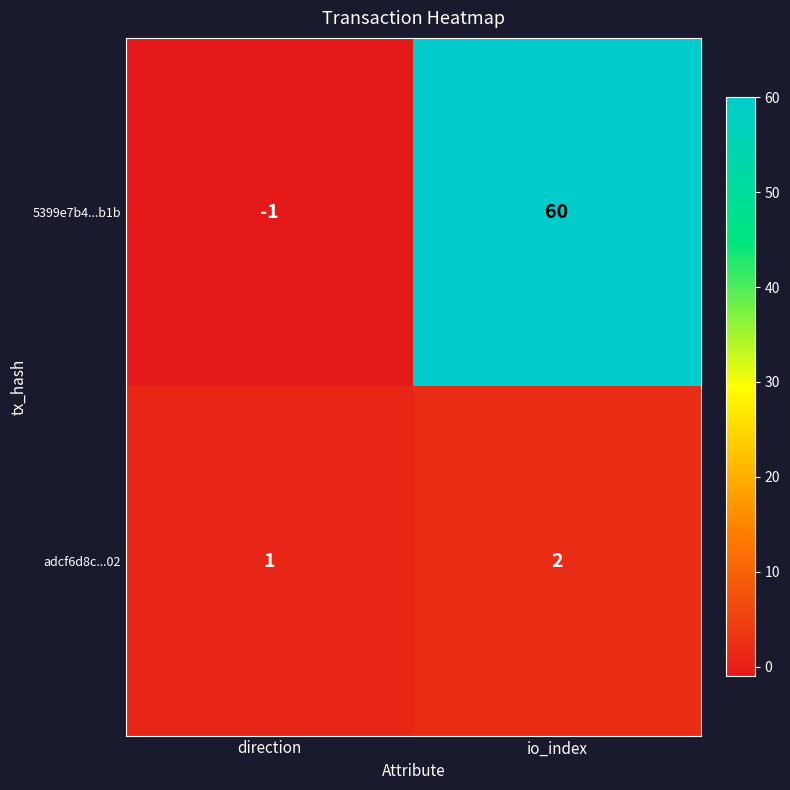

What is the total value across all series at io_index?

62